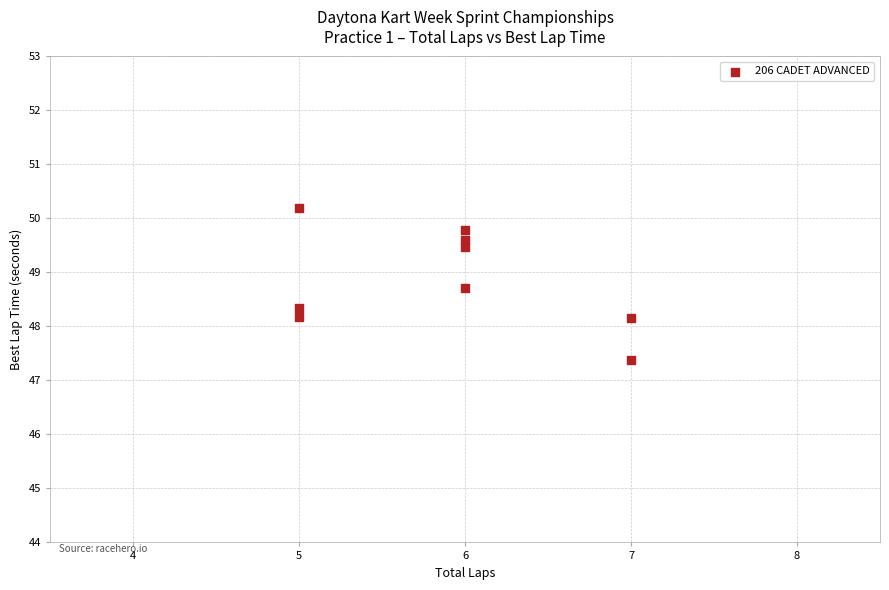

What is the average X value?

5.9